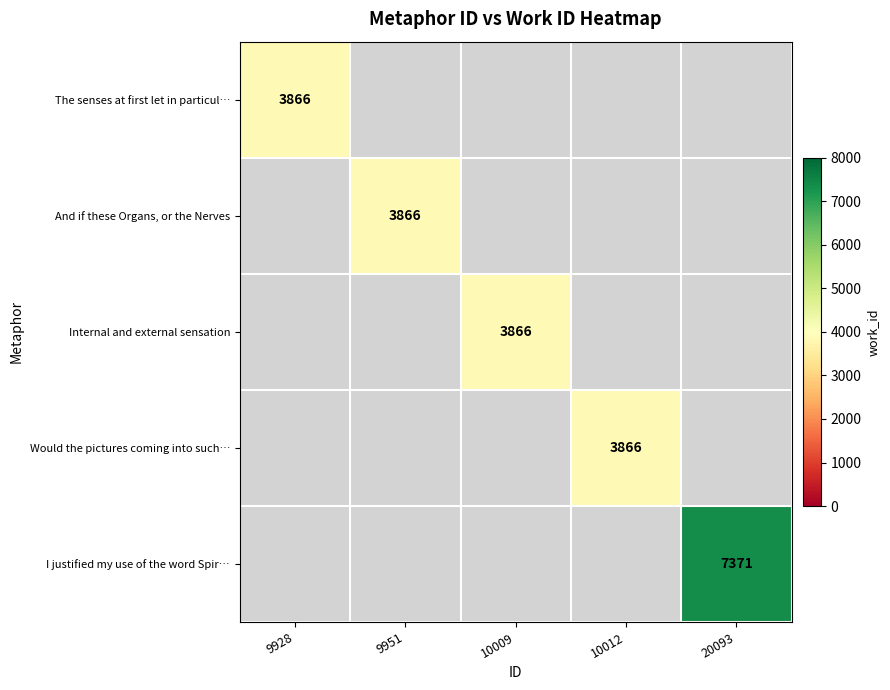

The value of I justified my use of the word Spir… at 20093 is 10189. True or false?

False